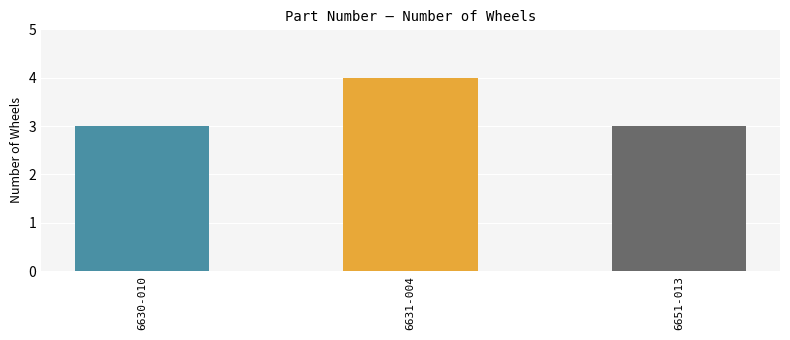

Count the number of data series in this chart.

1